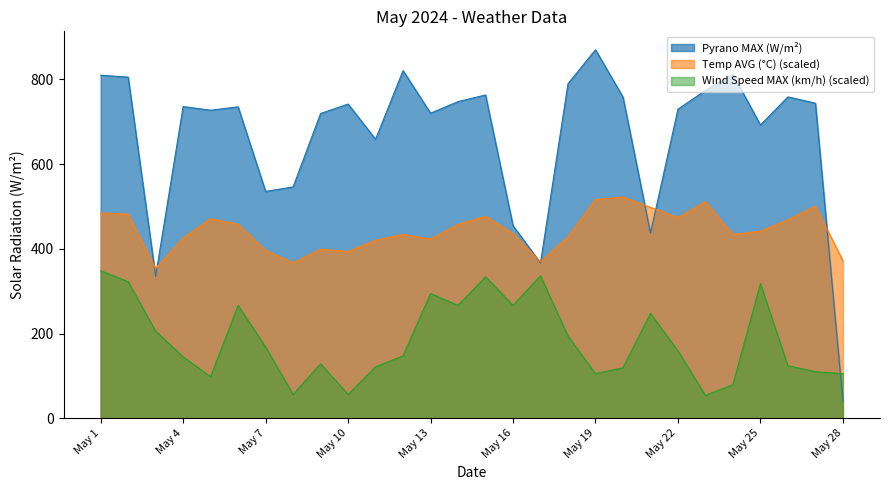

At which category does Pyrano MAX (W/m²) reach its first local peak?

May 4